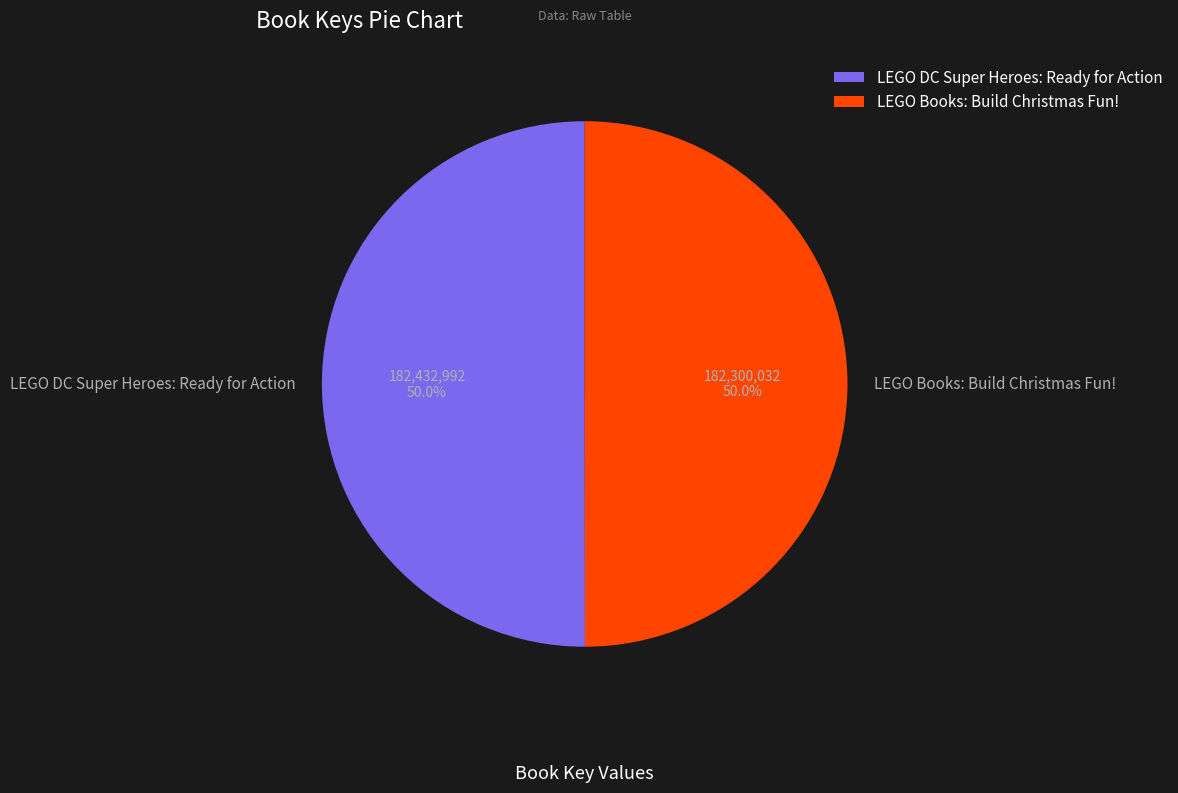

How many segments does this pie chart have?

2